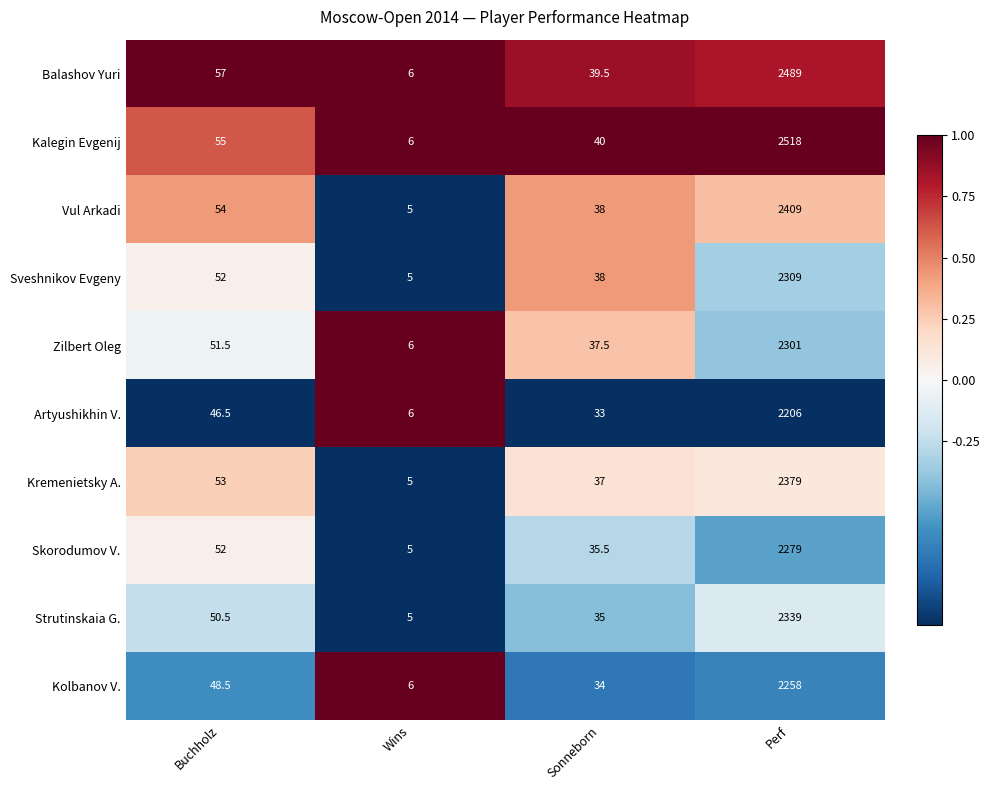

Where is Skorodumov V. nearest to the value 1142?

Buchholz